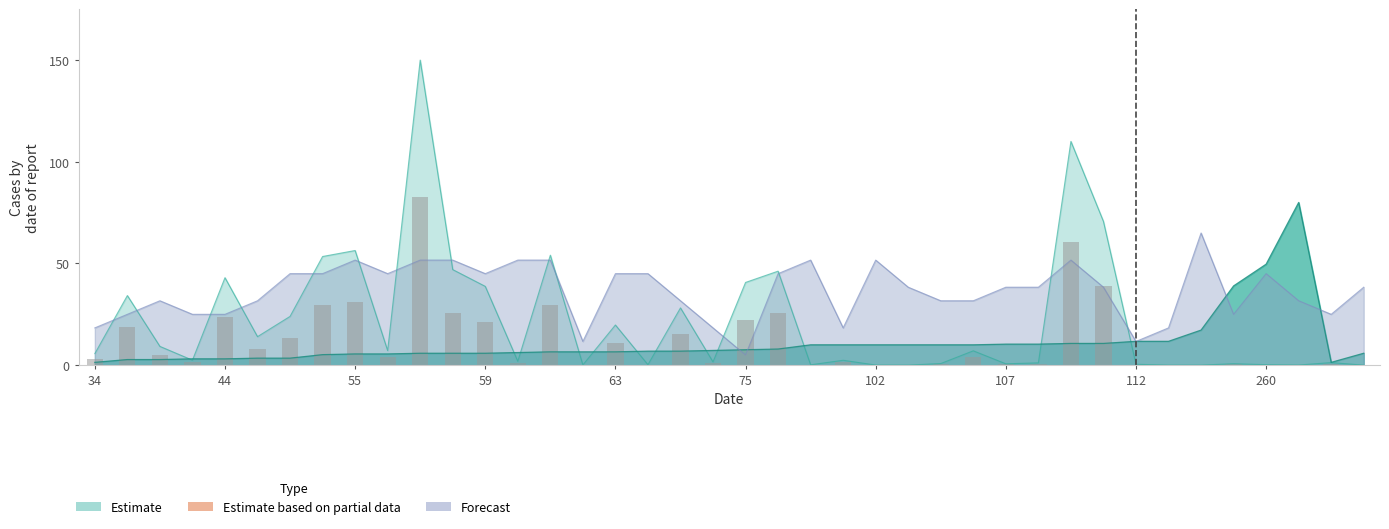

How many values in the rating series exceed 38?

22